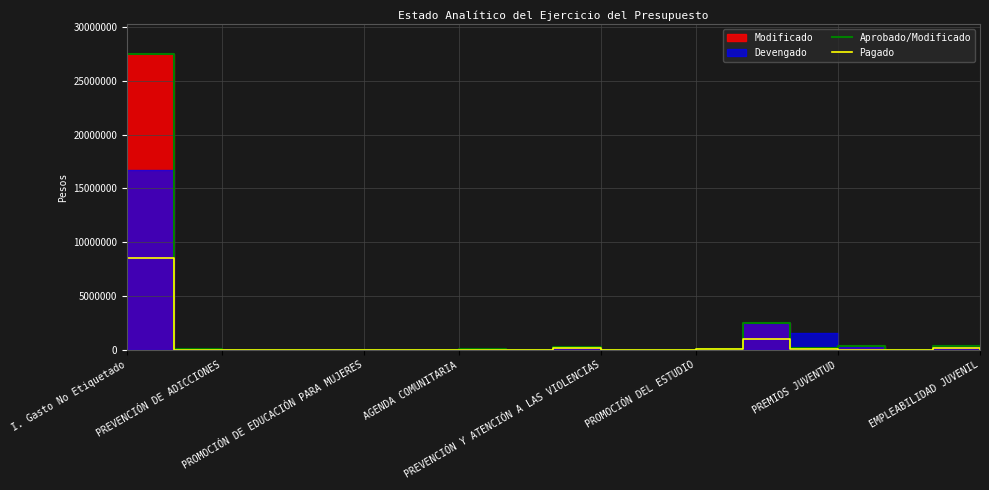

Reading left to right, transcribe all the data shown in this chart.

Aprobado/Modificado: 27511758.2	46269.0	19553.0	13764.0	35700.0	28272.0	10535.0	97494.0	12836.0	315635.0	40854.0	3675.0	91523.0	2511362.2	150595.0	333515.0	2060.0	382113.0	7112.0
Pagado: 8576123.0	15879.0	15258.0	12542.0	20734.0	16798.0	7995.0	41833.0	2566.0	223978.0	38705.0	934.0	72596.0	980311.0	62336.0	21532.0	0.0	175263.0	6727.0